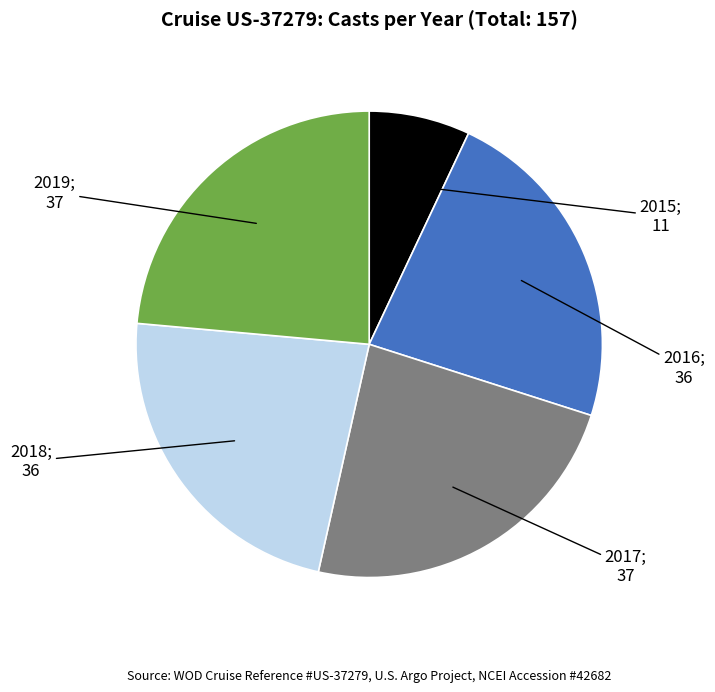

Is there a majority slice in this chart?

No